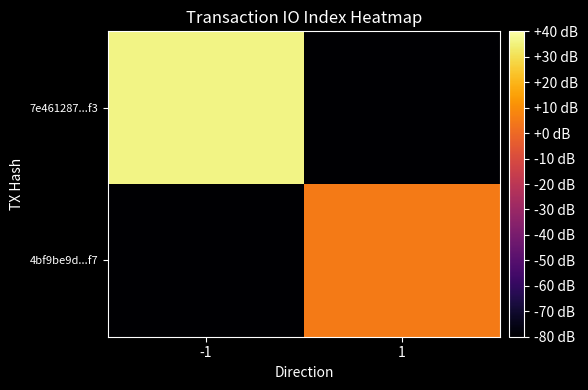

Reading left to right, extract all data points from this chart.

7e461287...f3: -1=36	1=-80
4bf9be9d...f7: -1=-80	1=5